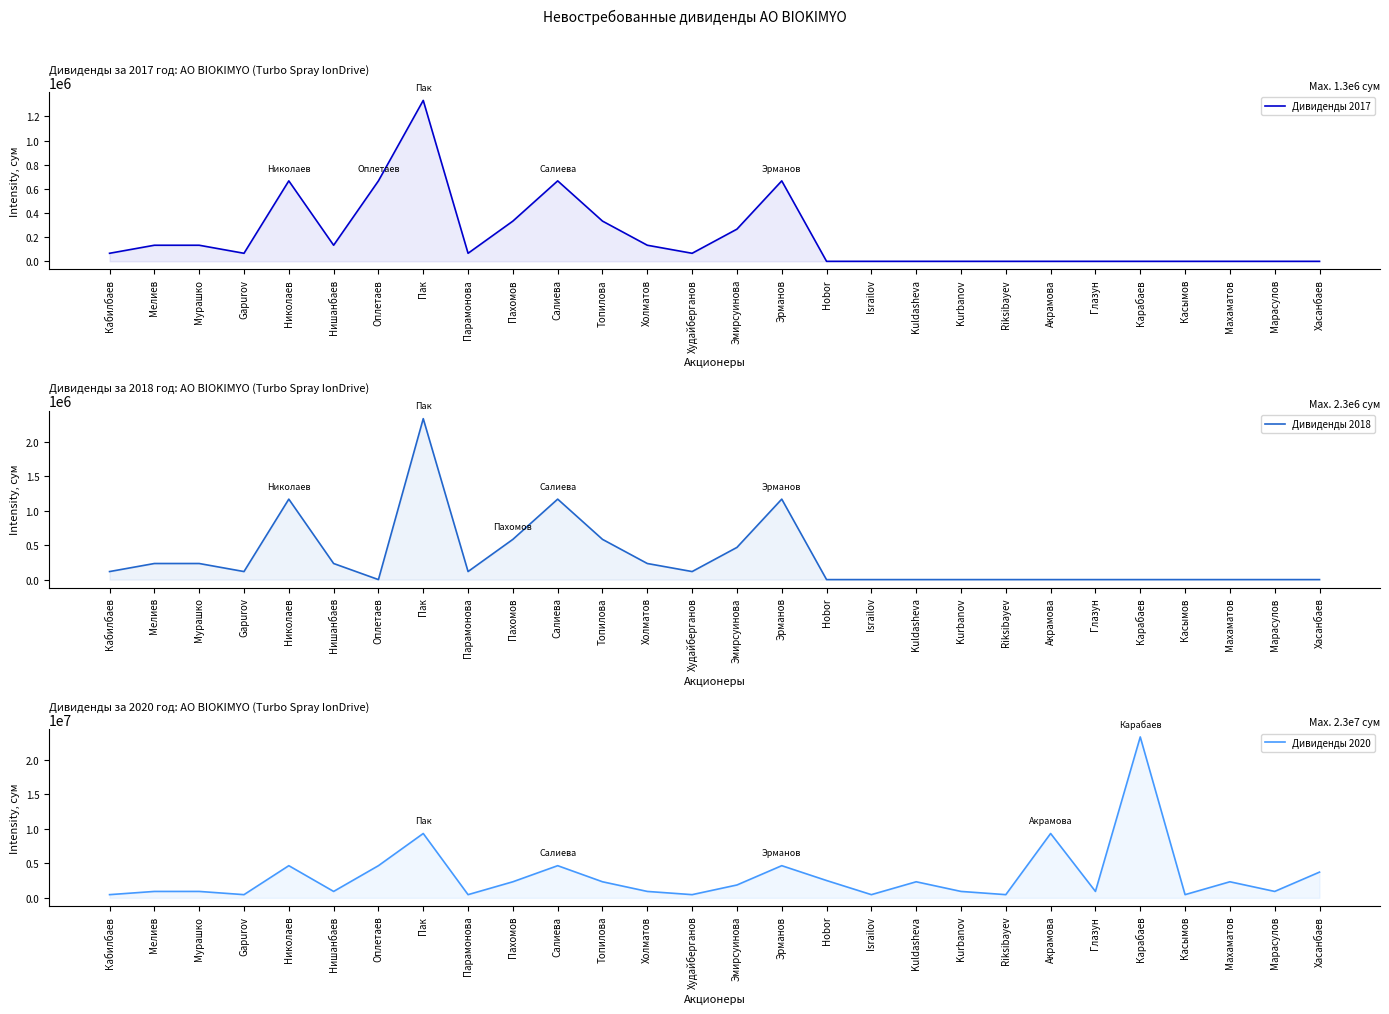

The Дивиденды 2018 series shows 396500 at Салиева. True or false?

False